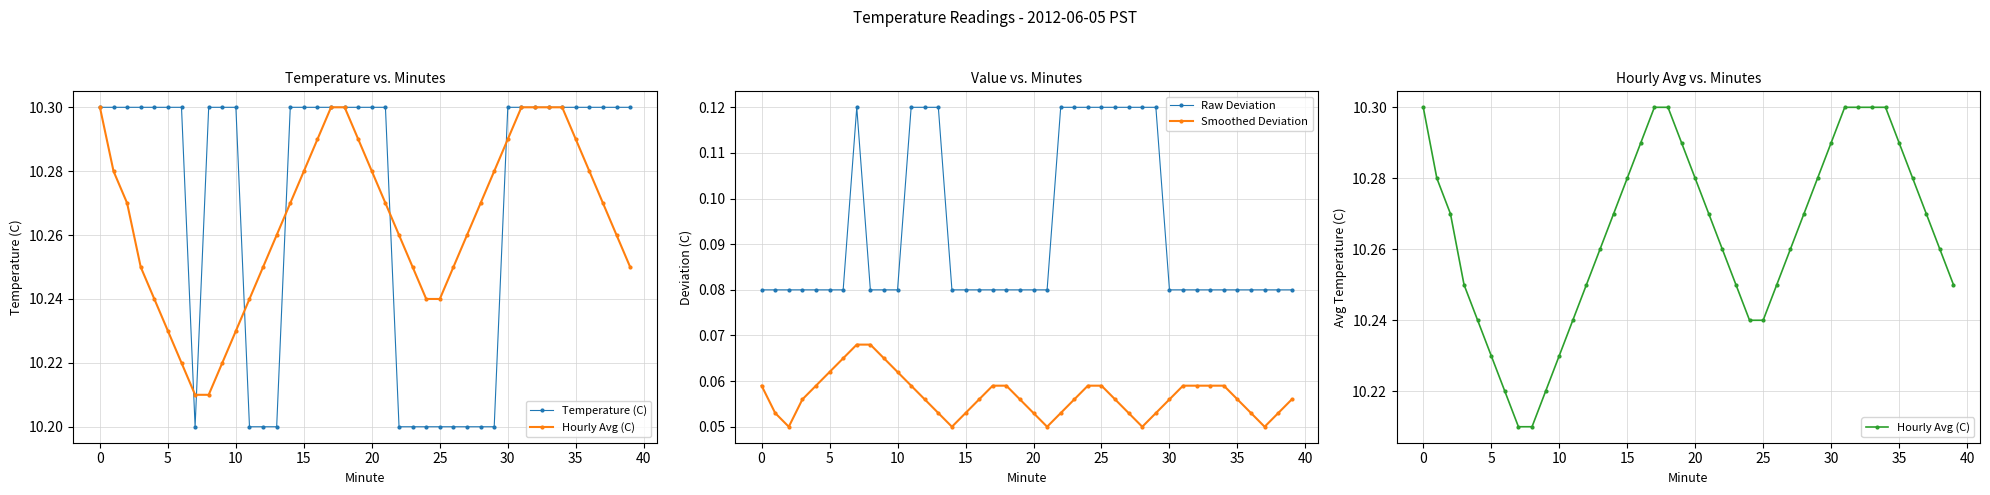

Reading left to right, what are all the values shown in this chart?

Temperature (C): 10.3	10.3	10.3	10.3	10.3	10.3	10.3	10.2	10.3	10.3	10.3	10.2	10.2	10.2	10.3	10.3	10.3	10.3	10.3	10.3	10.3	10.3	10.2	10.2	10.2	10.2	10.2	10.2	10.2	10.2	10.3	10.3	10.3	10.3	10.3	10.3	10.3	10.3	10.3	10.3
Hourly Avg (C): 10.3	10.3	10.3	10.2	10.2	10.2	10.2	10.2	10.2	10.2	10.2	10.2	10.2	10.3	10.3	10.3	10.3	10.3	10.3	10.3	10.3	10.3	10.3	10.2	10.2	10.2	10.2	10.3	10.3	10.3	10.3	10.3	10.3	10.3	10.3	10.3	10.3	10.3	10.3	10.2
Raw Deviation: 0.1	0.1	0.1	0.1	0.1	0.1	0.1	0.1	0.1	0.1	0.1	0.1	0.1	0.1	0.1	0.1	0.1	0.1	0.1	0.1	0.1	0.1	0.1	0.1	0.1	0.1	0.1	0.1	0.1	0.1	0.1	0.1	0.1	0.1	0.1	0.1	0.1	0.1	0.1	0.1
Smoothed Deviation: 0.1	0.1	0.1	0.1	0.1	0.1	0.1	0.1	0.1	0.1	0.1	0.1	0.1	0.1	0.1	0.1	0.1	0.1	0.1	0.1	0.1	0.1	0.1	0.1	0.1	0.1	0.1	0.1	0.1	0.1	0.1	0.1	0.1	0.1	0.1	0.1	0.1	0.1	0.1	0.1